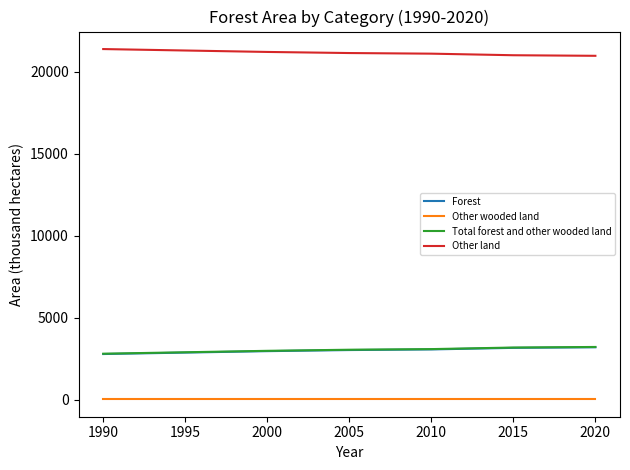

What are all the series names shown in the legend?

Forest, Other wooded land, Total forest and other wooded land, Other land